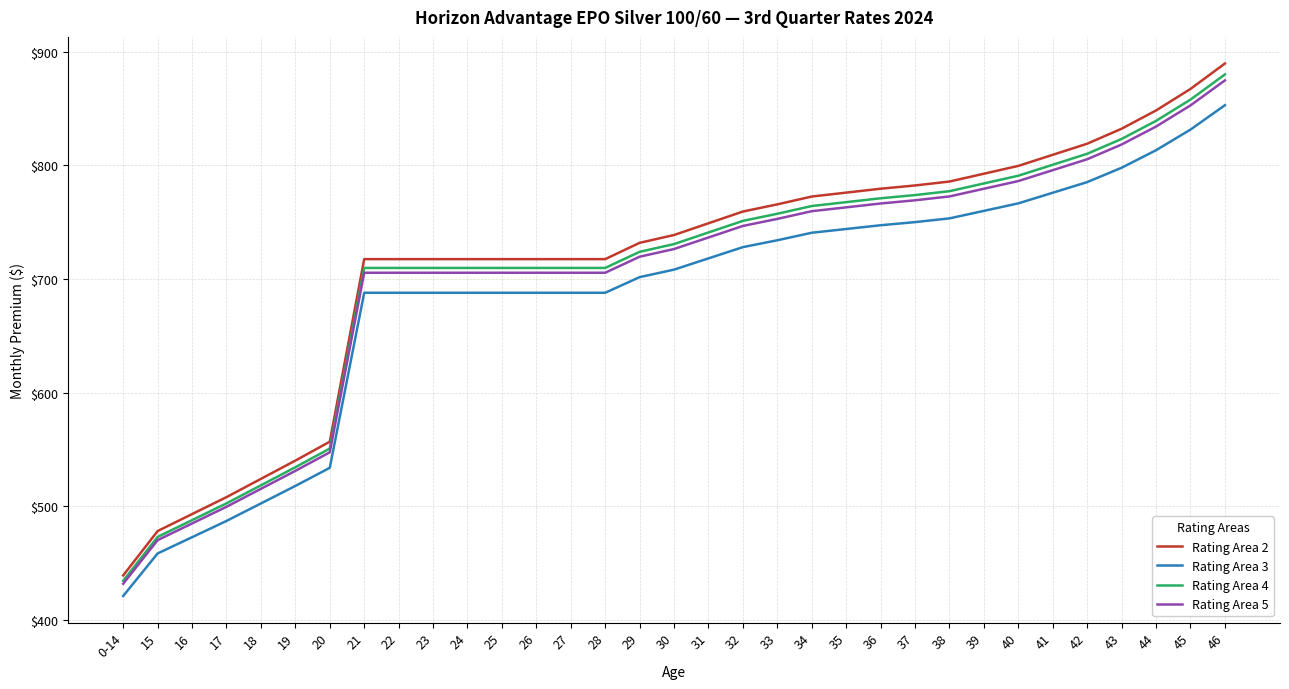

What is the sum of all Rating Area 4 values?

23321.1